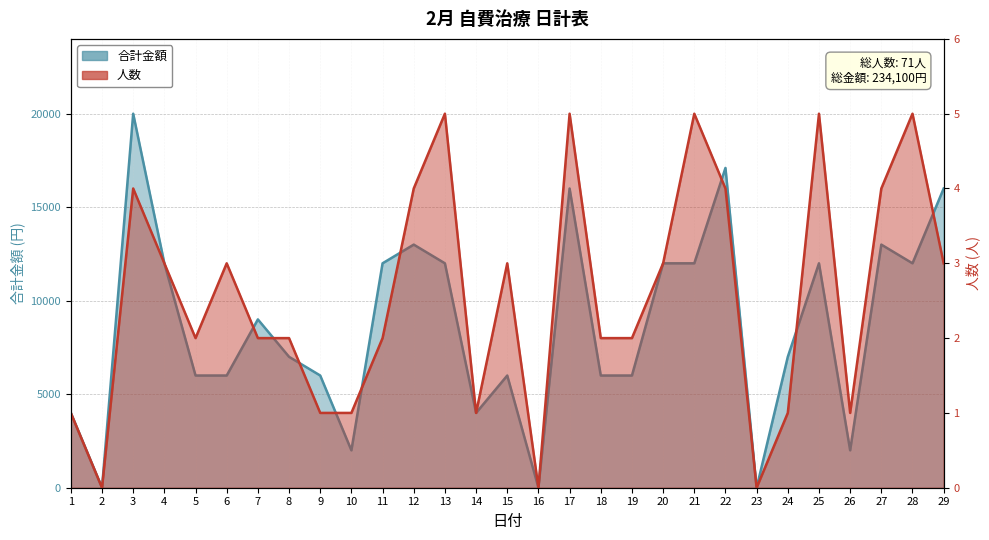

What is the difference between the 合計金額 values at 23 and 3?

20000